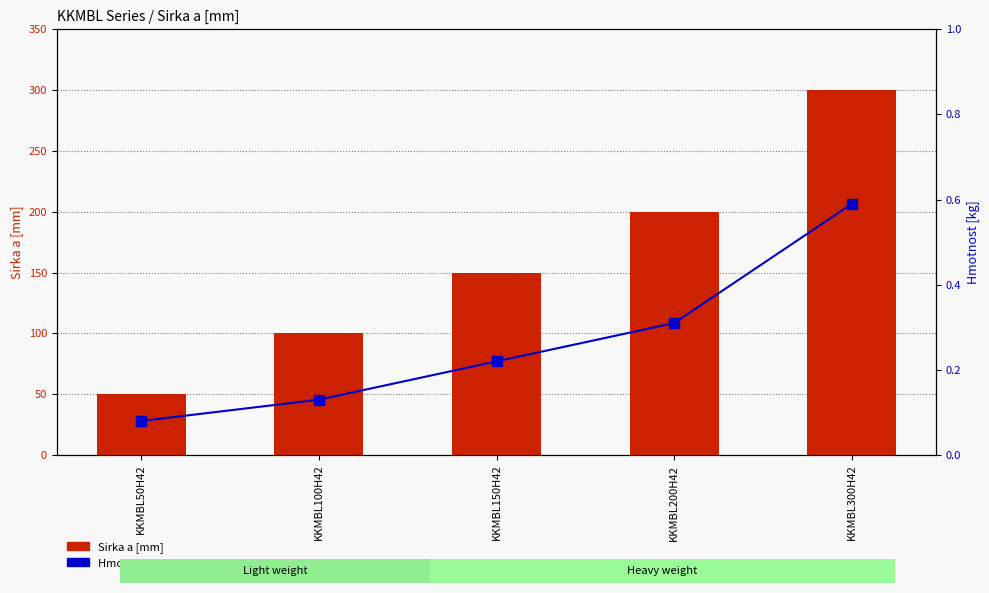

How many categories are shown in the chart?

5